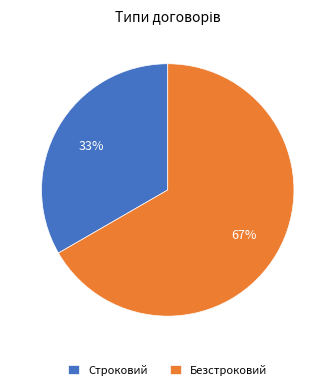

Is Безстроковий the majority of the pie?

Yes